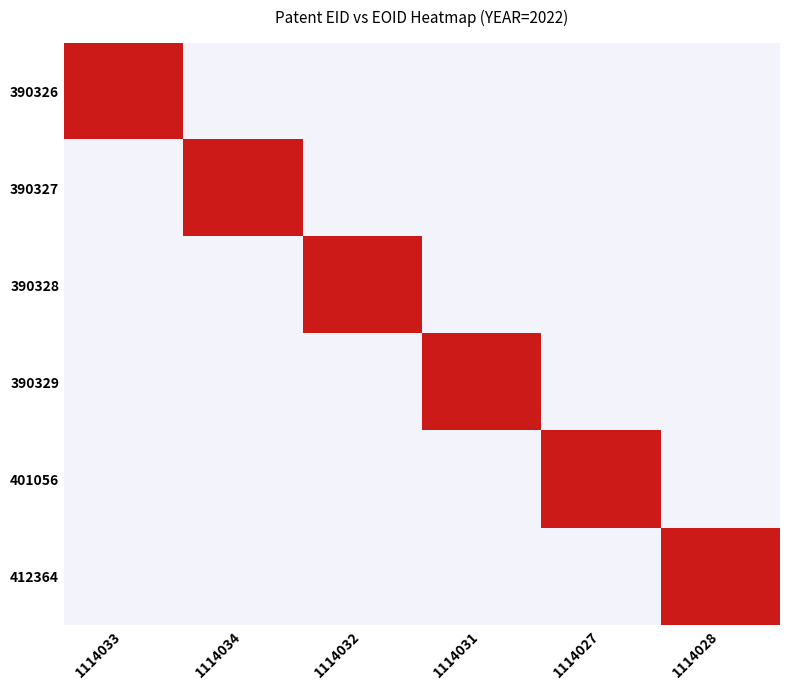

Which series has the largest total across all categories?

390326